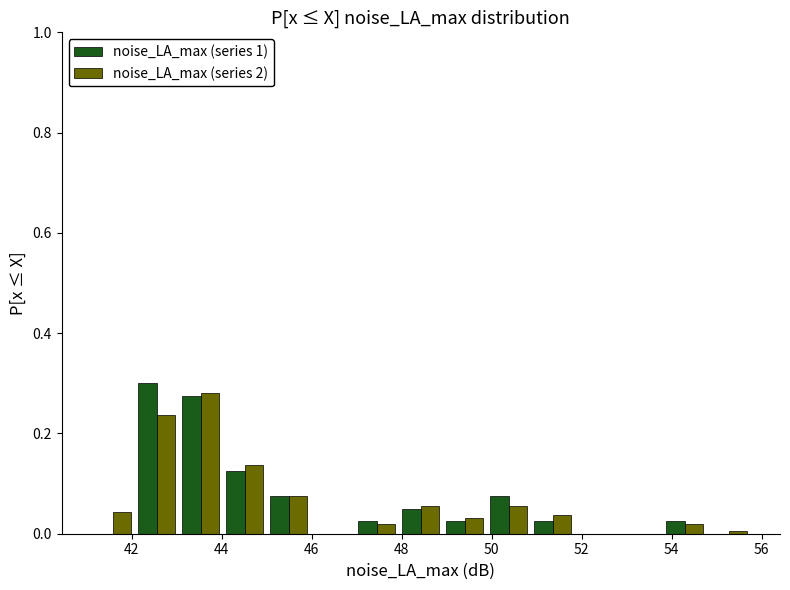

Reading left to right, list every range on the x-axis with the height of the bar of each series over it. Neither the bar edges nor the heights are printed on the chart, so give them approximately, as read against the axes.

41.0 to 42.0: noise_LA_max (series 1)=0	noise_LA_max (series 2)=0.04
42.0 to 43.0: noise_LA_max (series 1)=0.30	noise_LA_max (series 2)=0.24
43.0 to 44.0: noise_LA_max (series 1)=0.28	noise_LA_max (series 2)=0.28
44.0 to 45.0: noise_LA_max (series 1)=0.12	noise_LA_max (series 2)=0.14
45.0 to 46.0: noise_LA_max (series 1)=0.08	noise_LA_max (series 2)=0.08
46.0 to 47.0: noise_LA_max (series 1)=0	noise_LA_max (series 2)=0
47.0 to 48.0: noise_LA_max (series 1)=0.02	noise_LA_max (series 2)=under 0.02
48.0 to 49.0: noise_LA_max (series 1)=0.06	noise_LA_max (series 2)=0.06
49.0 to 49.8: noise_LA_max (series 1)=0.02	noise_LA_max (series 2)=0.04
49.8 to 50.8: noise_LA_max (series 1)=0.08	noise_LA_max (series 2)=0.06
50.8 to 51.8: noise_LA_max (series 1)=0.02	noise_LA_max (series 2)=0.04
51.8 to 52.8: noise_LA_max (series 1)=0	noise_LA_max (series 2)=0
52.8 to 53.8: noise_LA_max (series 1)=0	noise_LA_max (series 2)=0
53.8 to 54.8: noise_LA_max (series 1)=0.02	noise_LA_max (series 2)=under 0.02
54.8 to 55.8: noise_LA_max (series 1)=0	noise_LA_max (series 2)=under 0.02